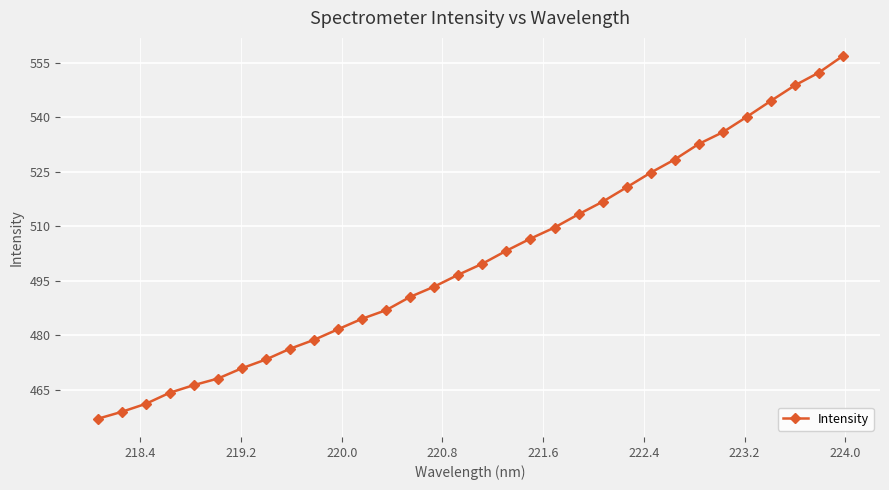

Reading left to right, extract all data points from this chart.

457.0	458.9	461.1	464.2	466.3	468.1	470.9	473.3	476.3	478.7	481.7	484.6	486.9	490.6	493.4	496.7	499.7	503.3	506.6	509.7	513.3	516.8	520.7	524.8	528.4	532.7	535.9	540.1	544.5	548.8	552.3	556.9